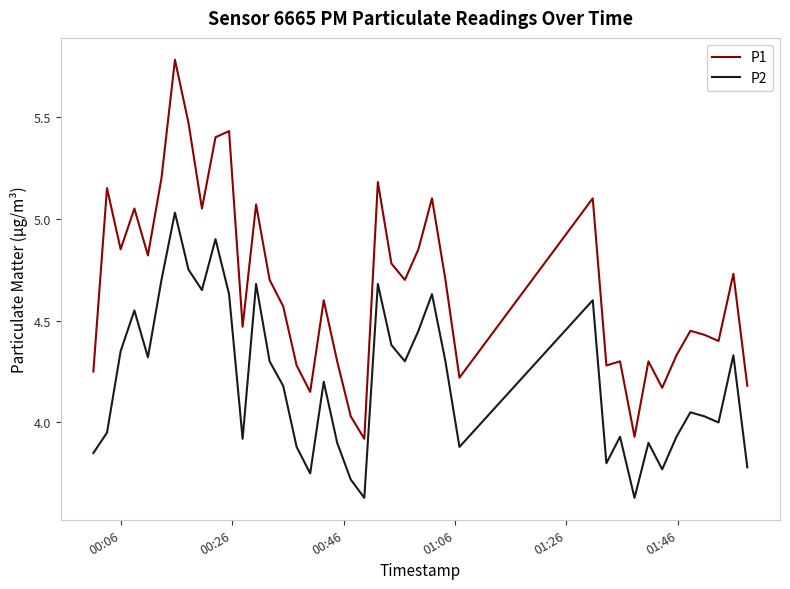

True or false: P1 and P2 cross at least once.

False